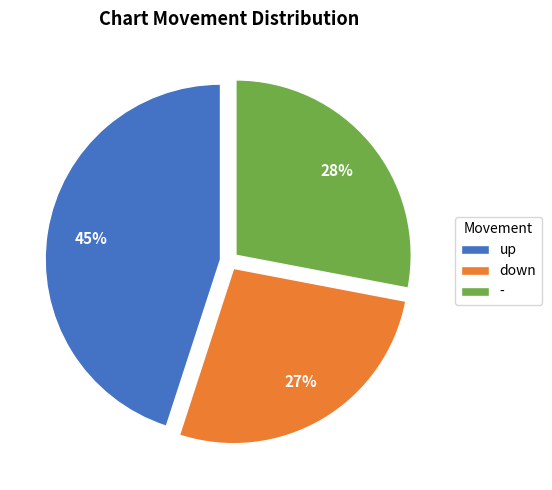

To the nearest percent, what is the difference between the largest and smallest slice percentages?

18%